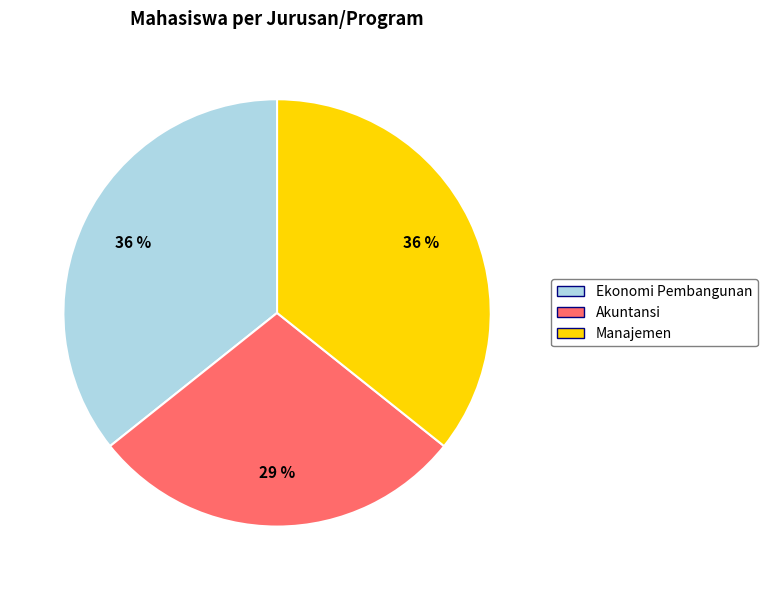

Is there any slice that represents more than half of the pie?

No